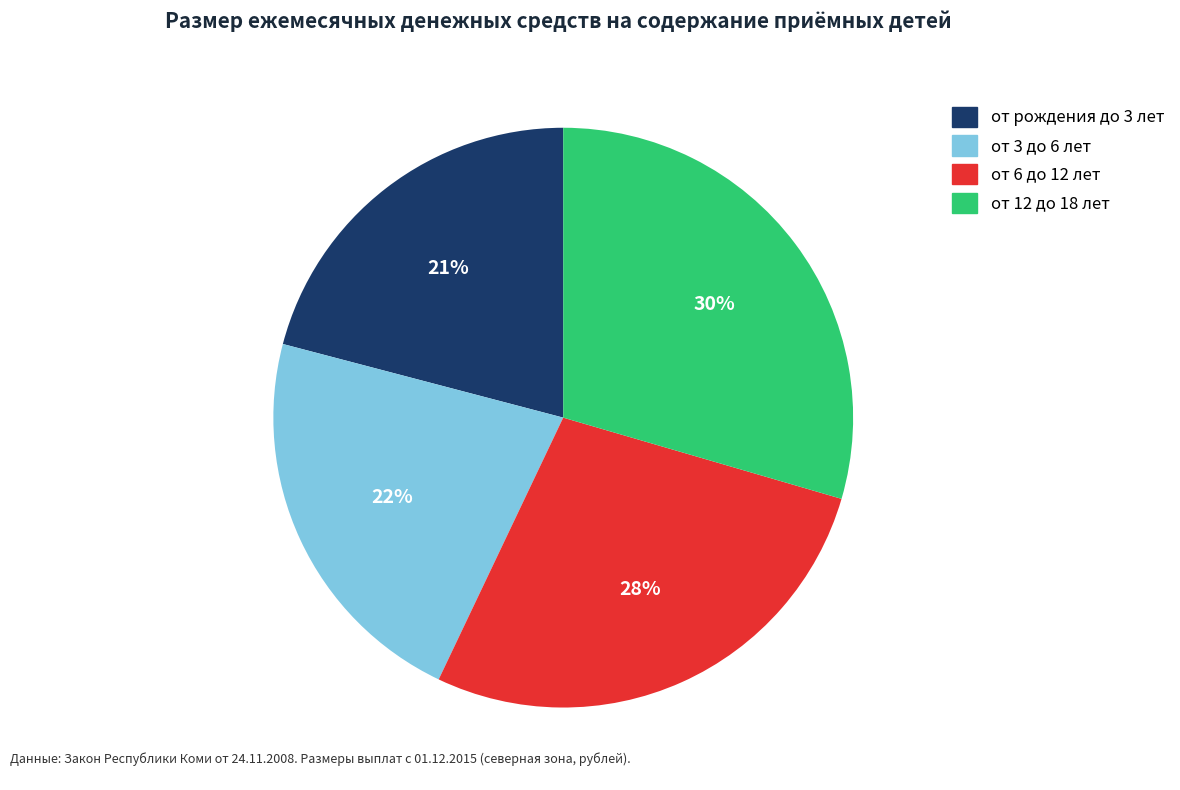

What percentage is the от 6 до 12 лет slice, to the nearest percent?

28%